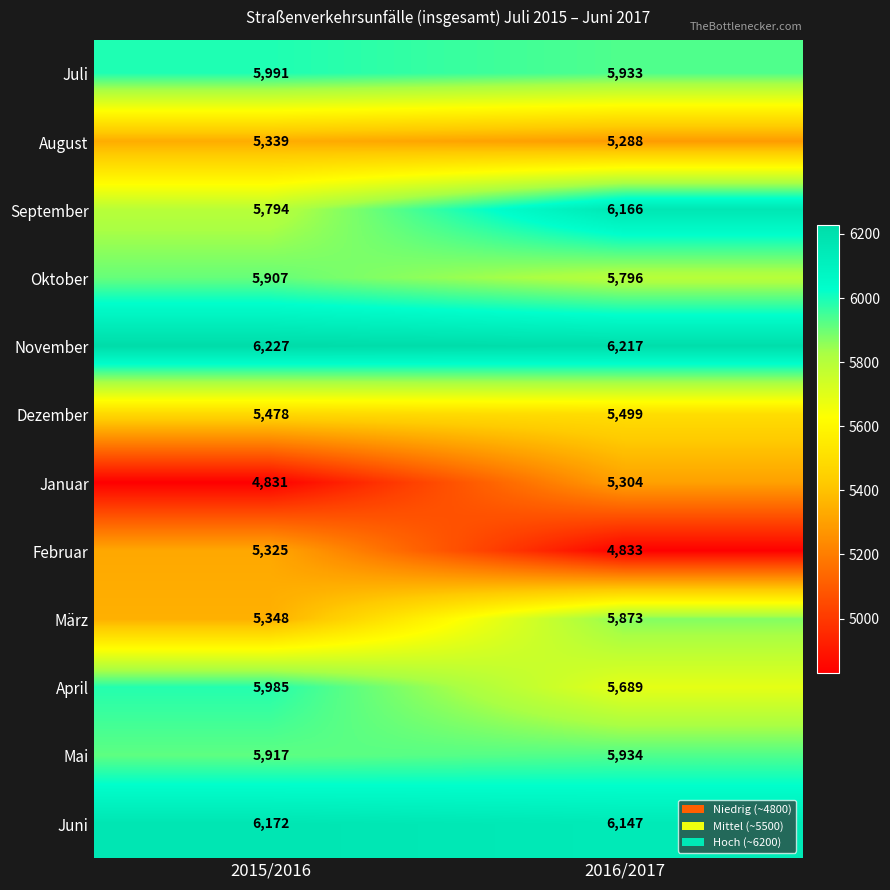

At which label is November closest to 6222?

2015/2016